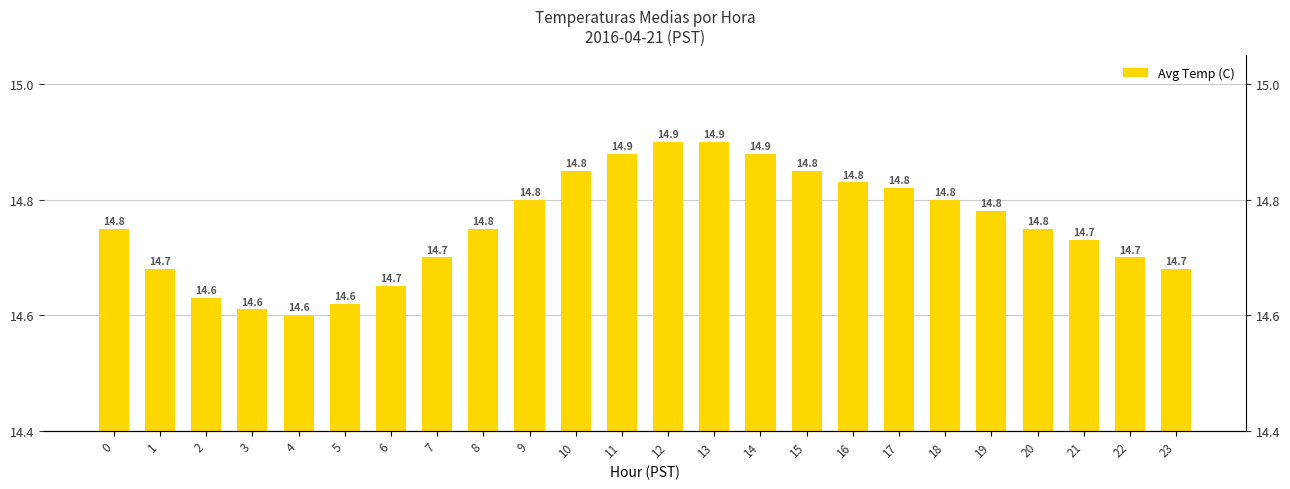

What value does the data have at 3?

14.6